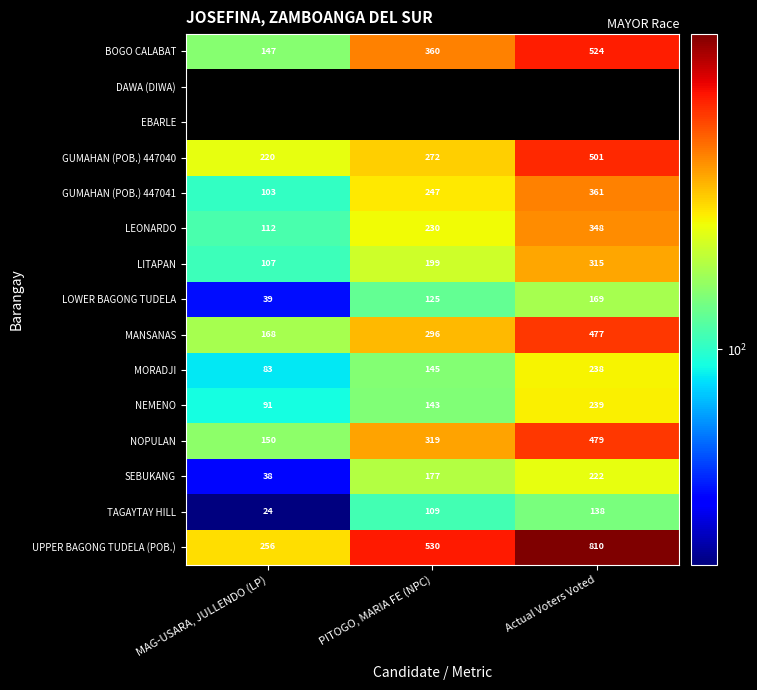

How many MANSANAS values are between 168 and 477?

3